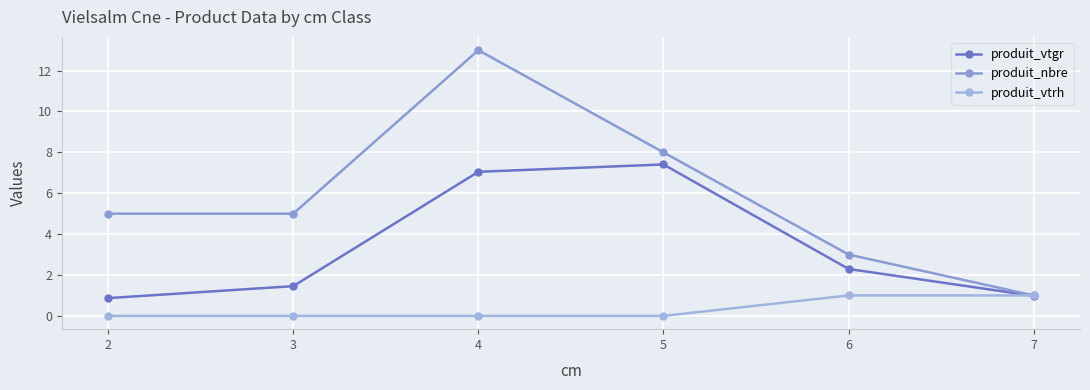

At how many categories does at least one series exceed 7?

2